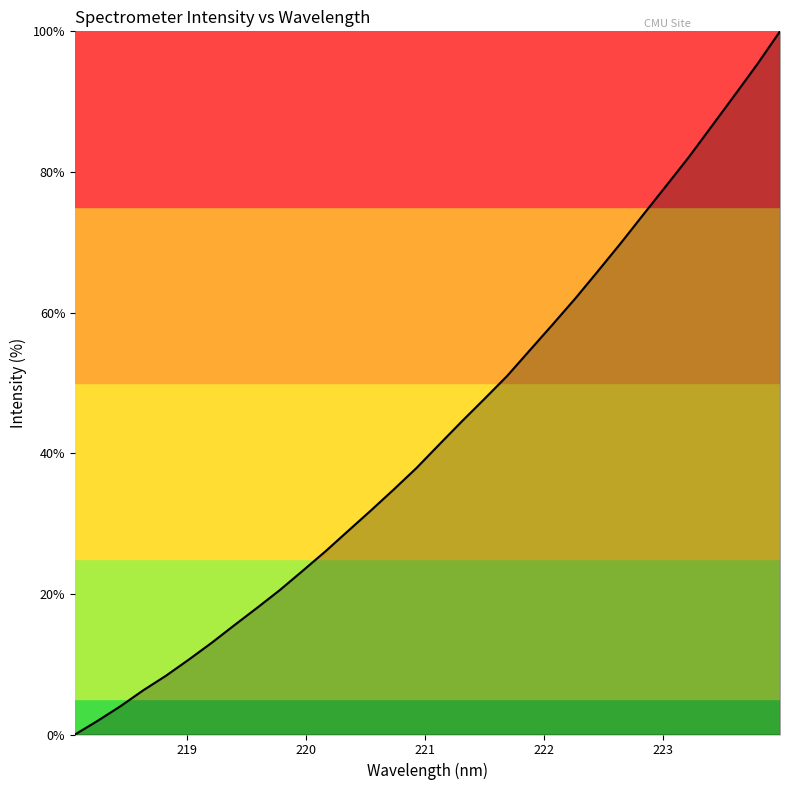

What is the maximum value shown in the chart?

100.0